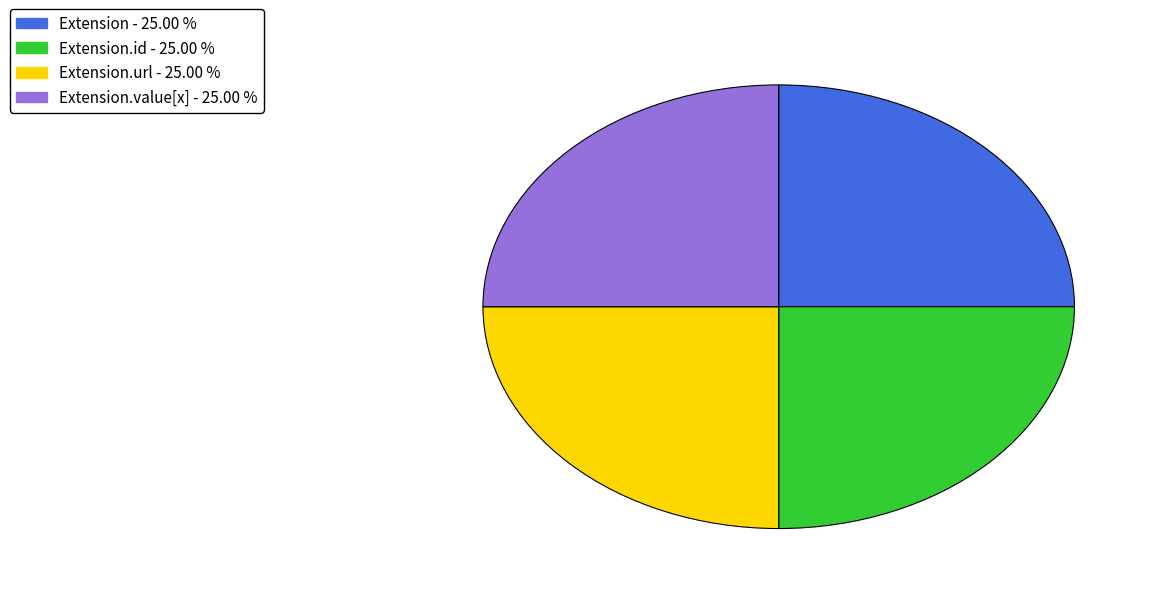

Is there a majority slice in this chart?

No